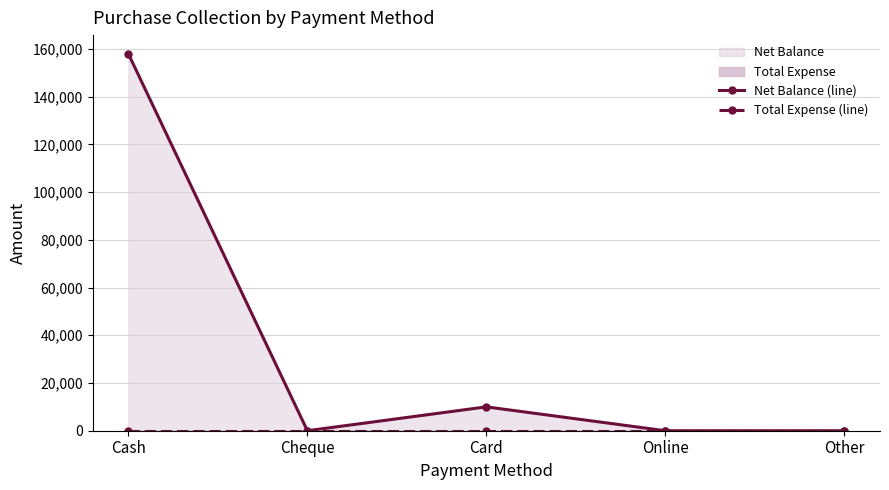

True or false: Total Expense (line) and Net Balance (line) intersect in this chart.

False